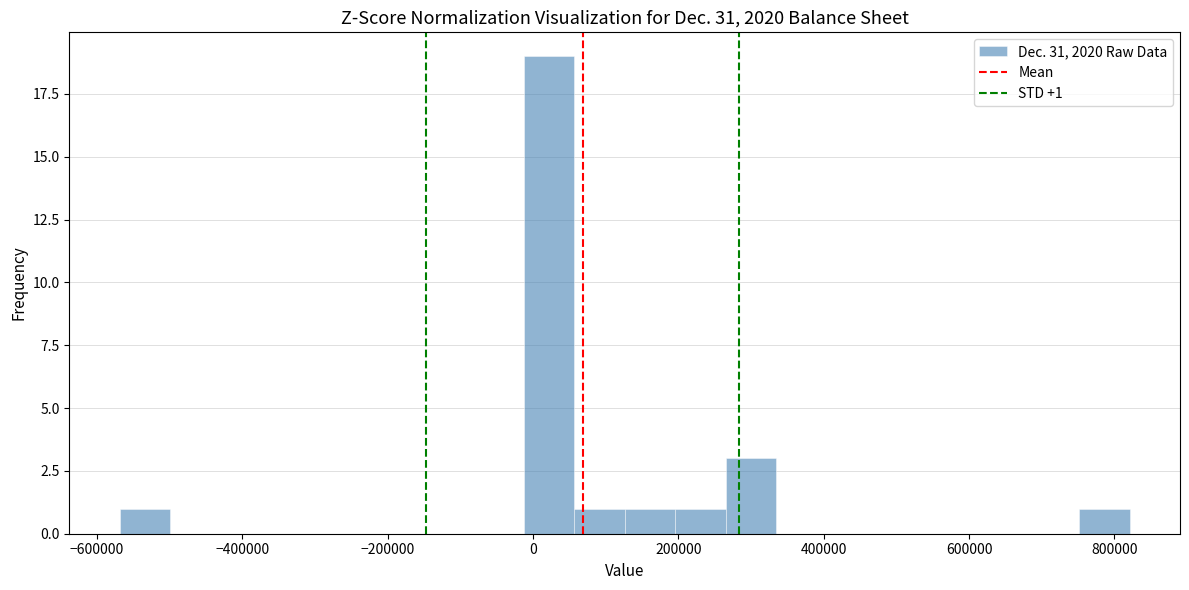

Around what value on the x-axis is the tallest bar? Give the approximate position of its centre, as read against the axis.

20000